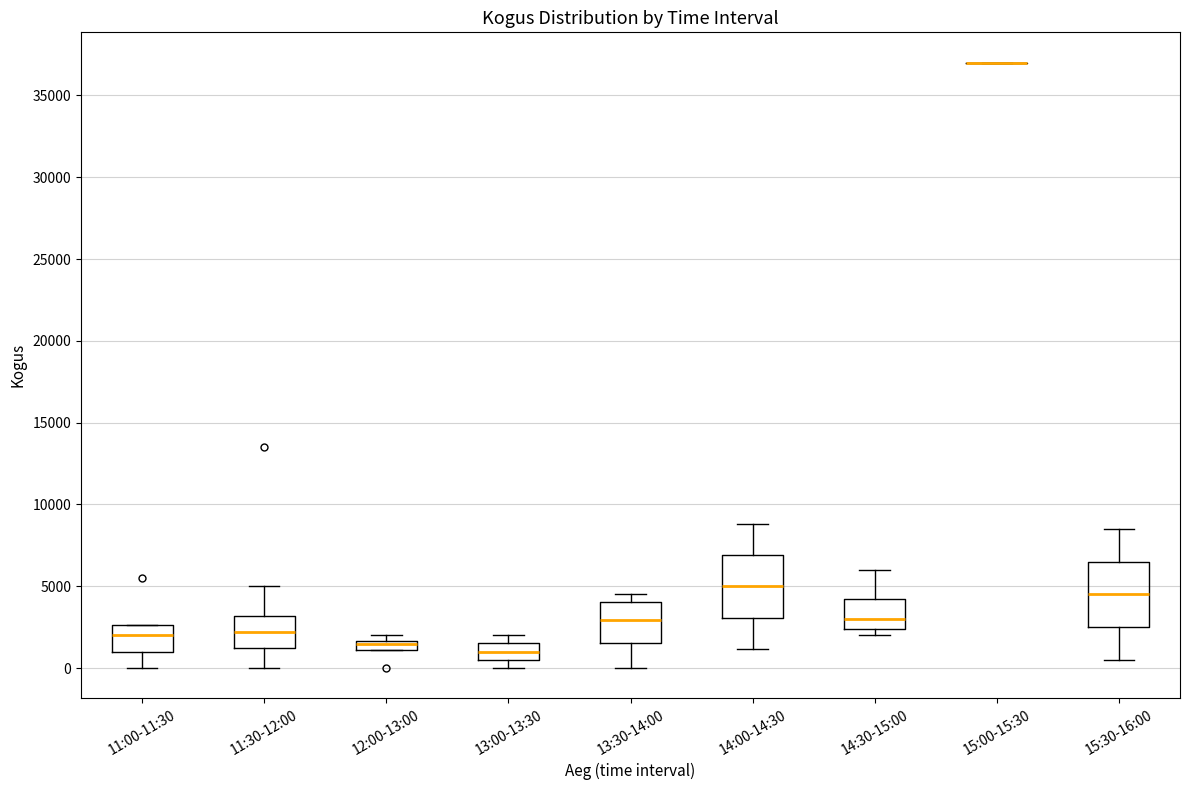

Where is the upper edge of the box for 14:30-15:00 on the y-axis? The values are not printed on the chart, so give them approximately, as read against the axis.

4000